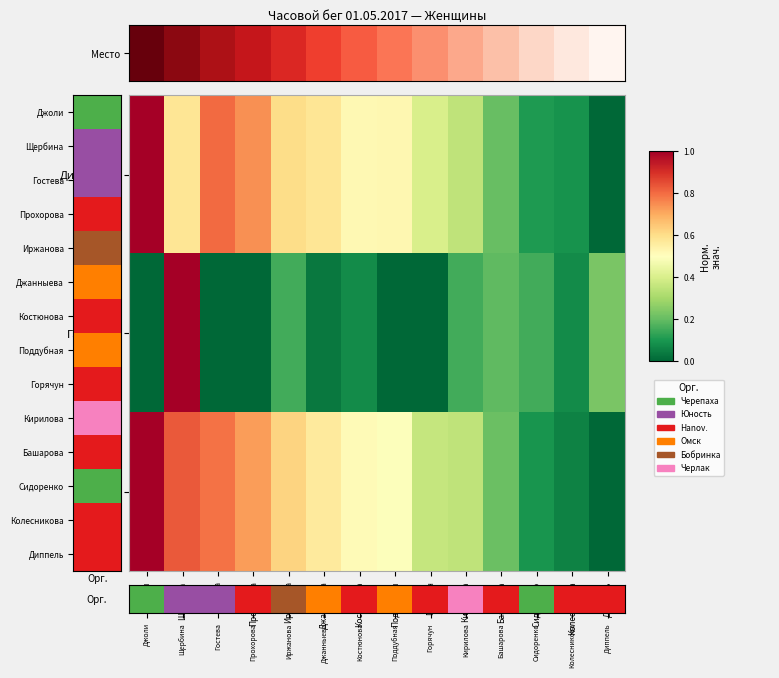

At how many categories does at least one series exceed 0?

14